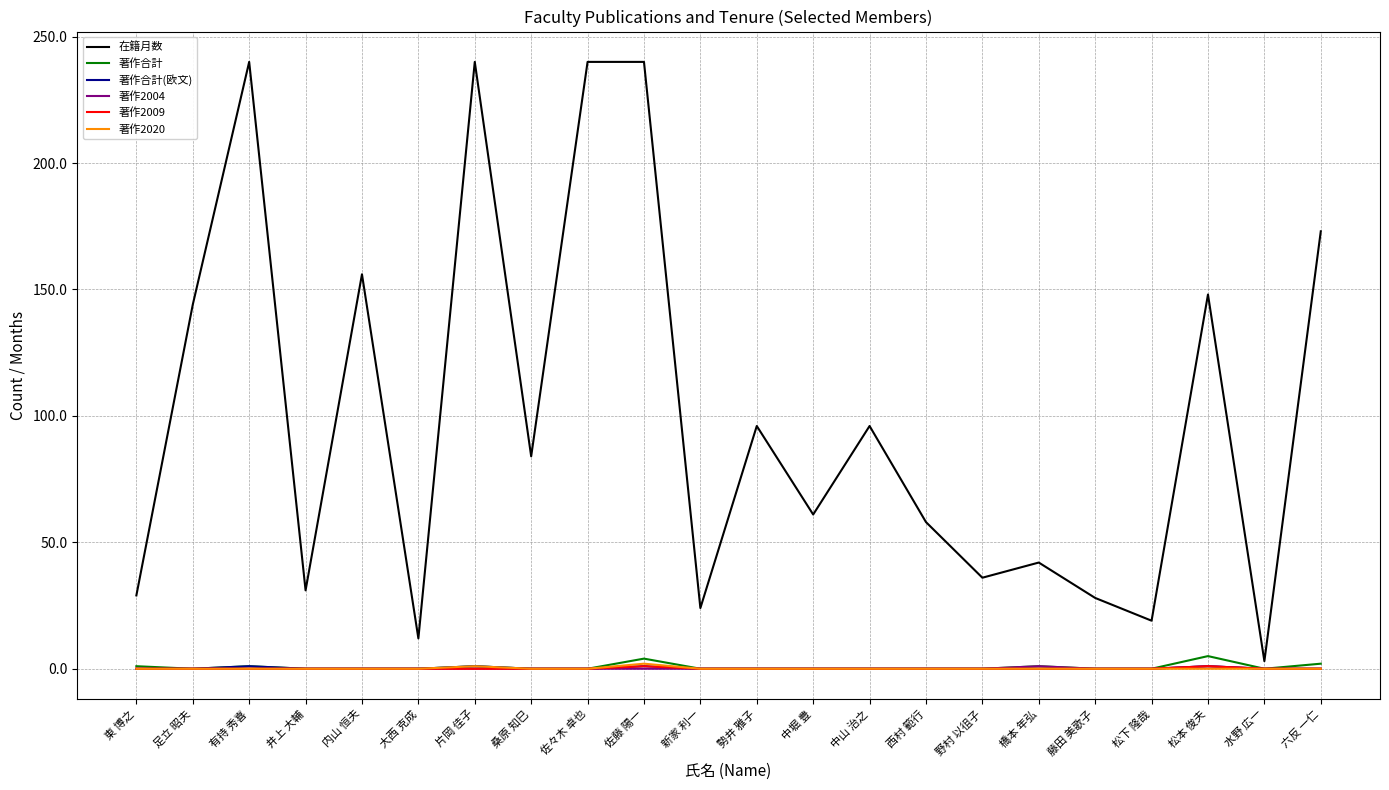

What position from the left is 大西 克成?

6